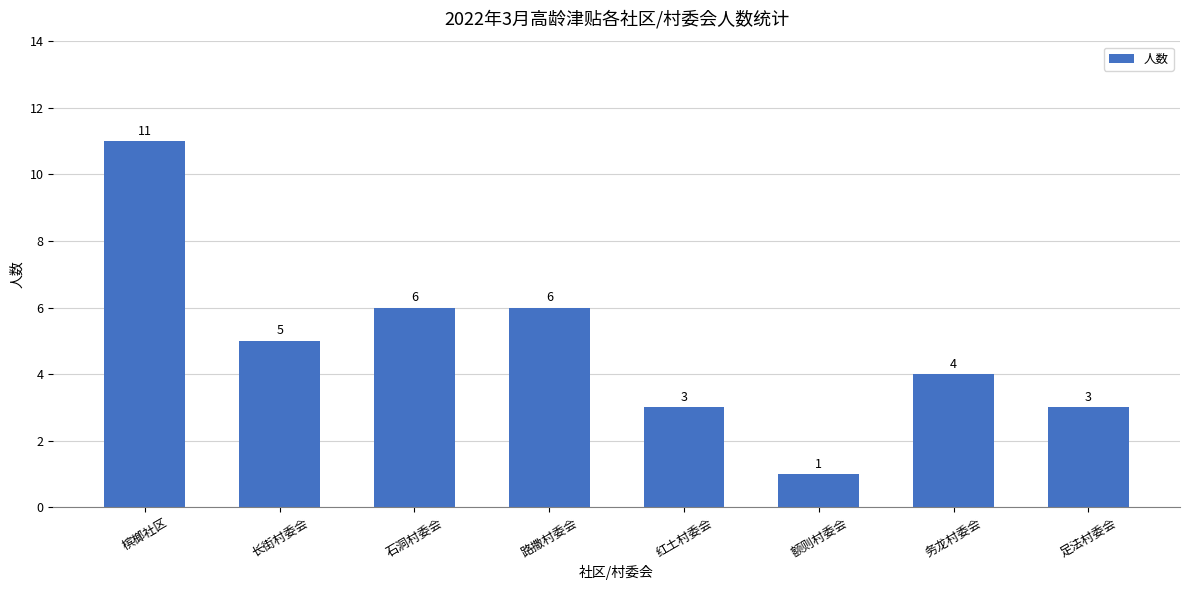

Approximately how many times larger is the value at 足法村委会 compared to 石洞村委会?

0.5